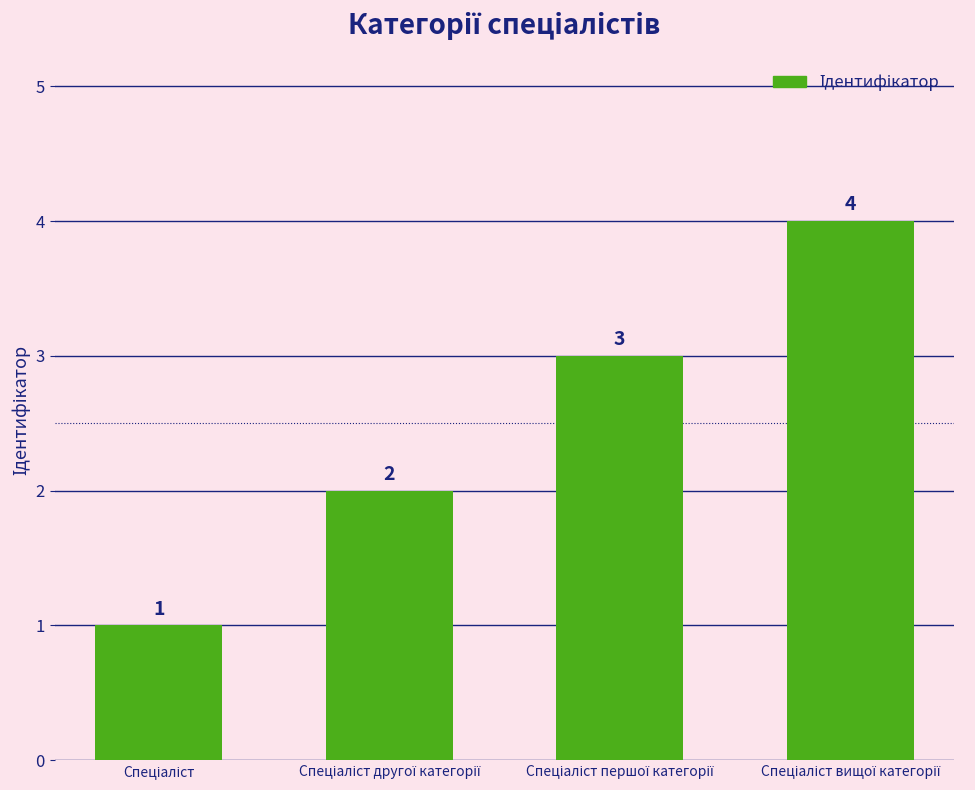

Count the number of data series in this chart.

1